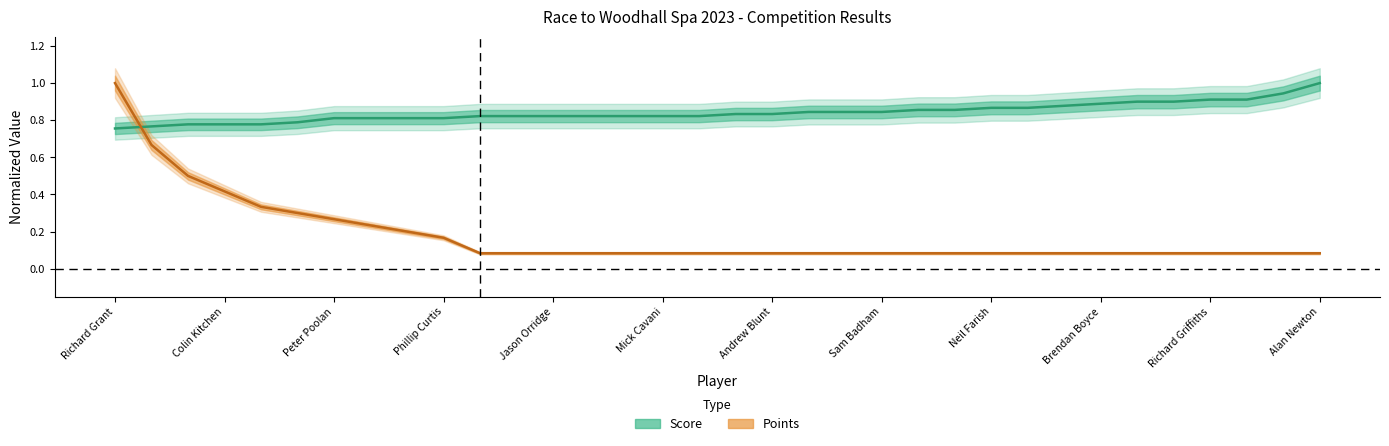

What is the difference between the maximum and minimum values in the Score series?

0.2